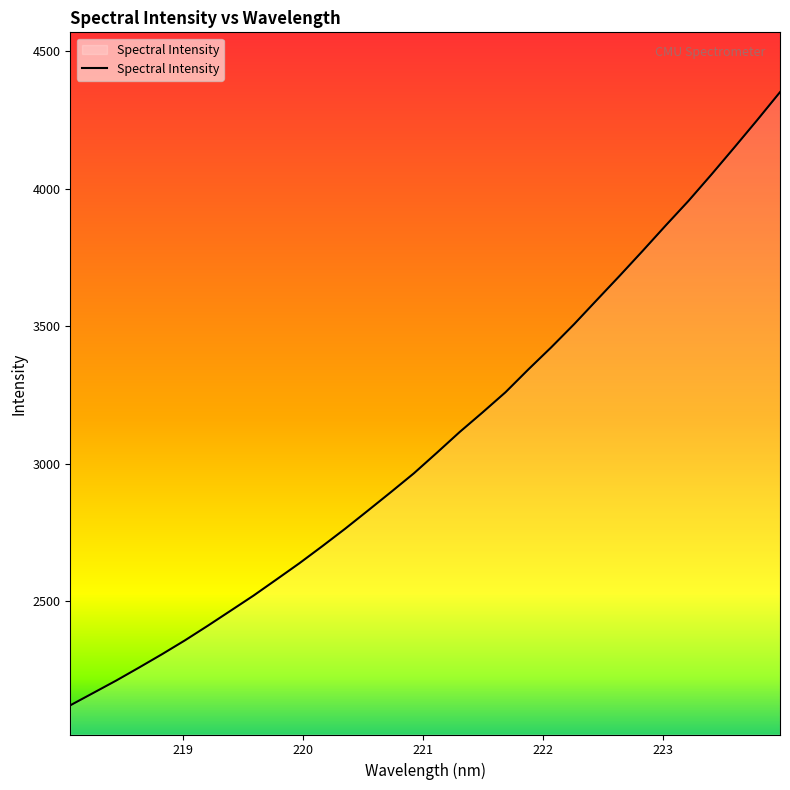

What is the minimum value shown in the chart?

2121.3